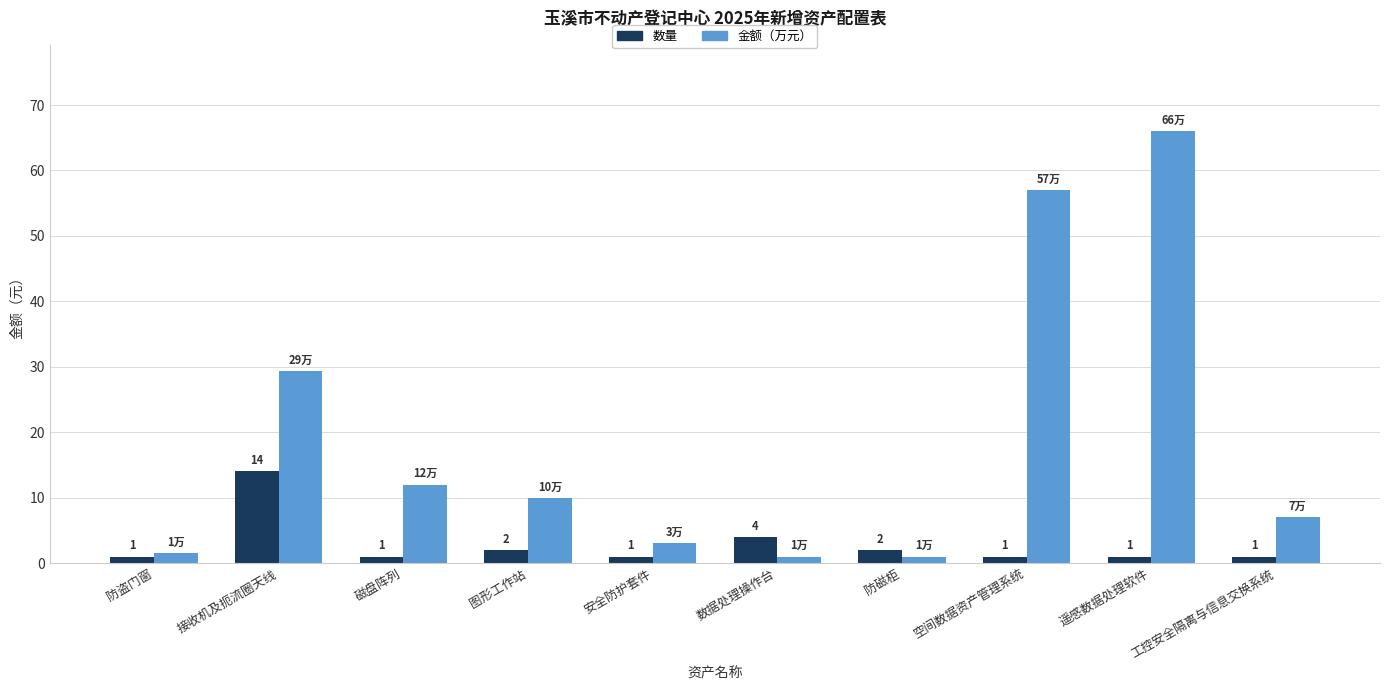

What is the total value across all series at 空间数据资产管理系统?

58.0